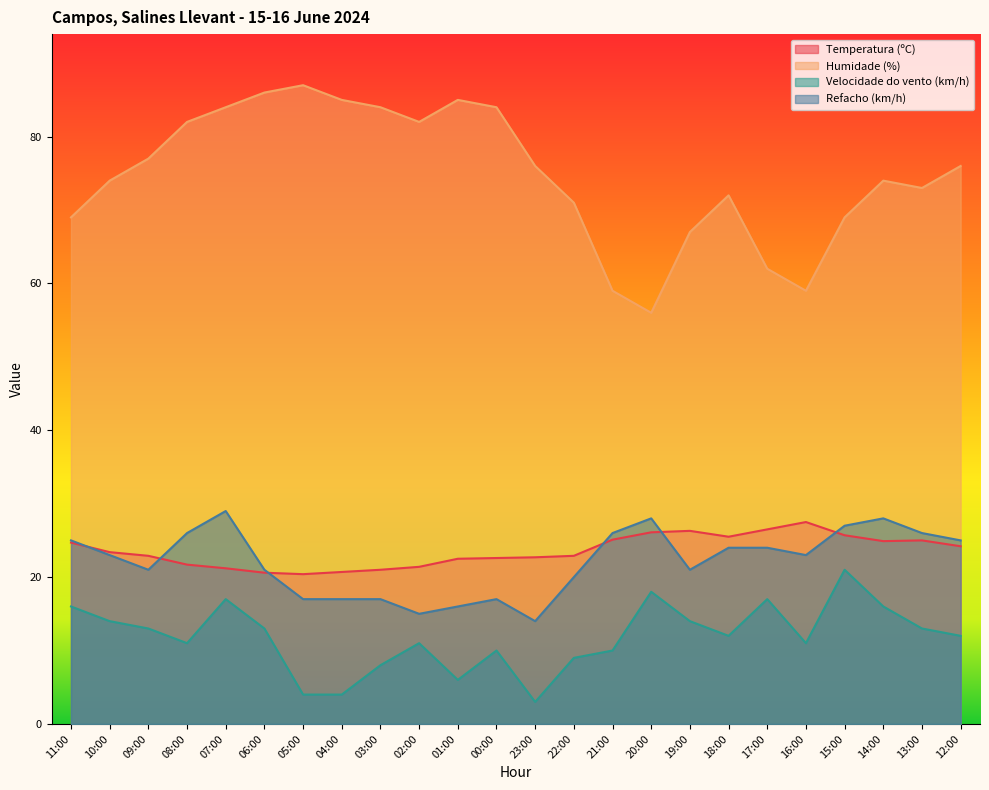

What is the label of the 20th point from the left?

16:00